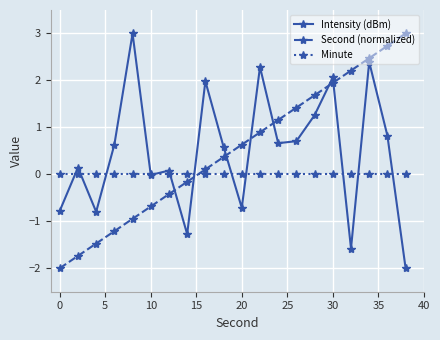

What is the value of the Second (normalized) point at the 10th from the left?

0.4